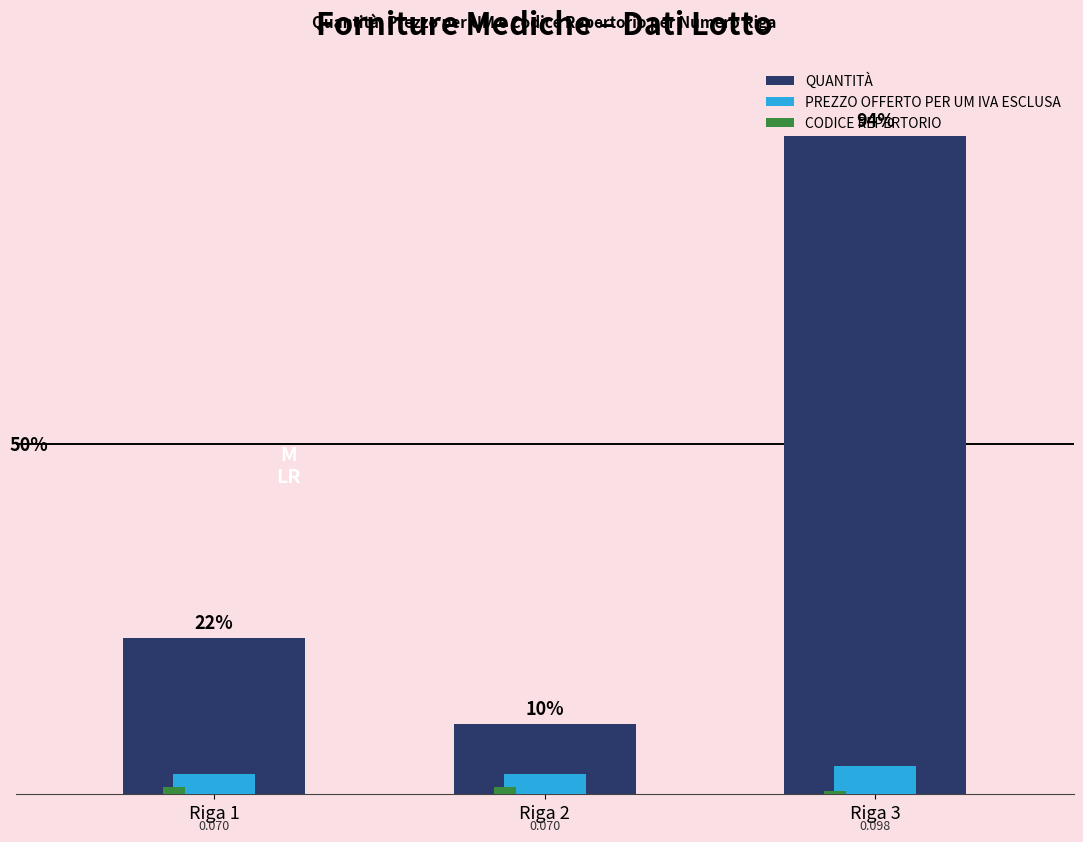

Between Riga 2 and Riga 3, which series saw the biggest shift?

QUANTITÀ